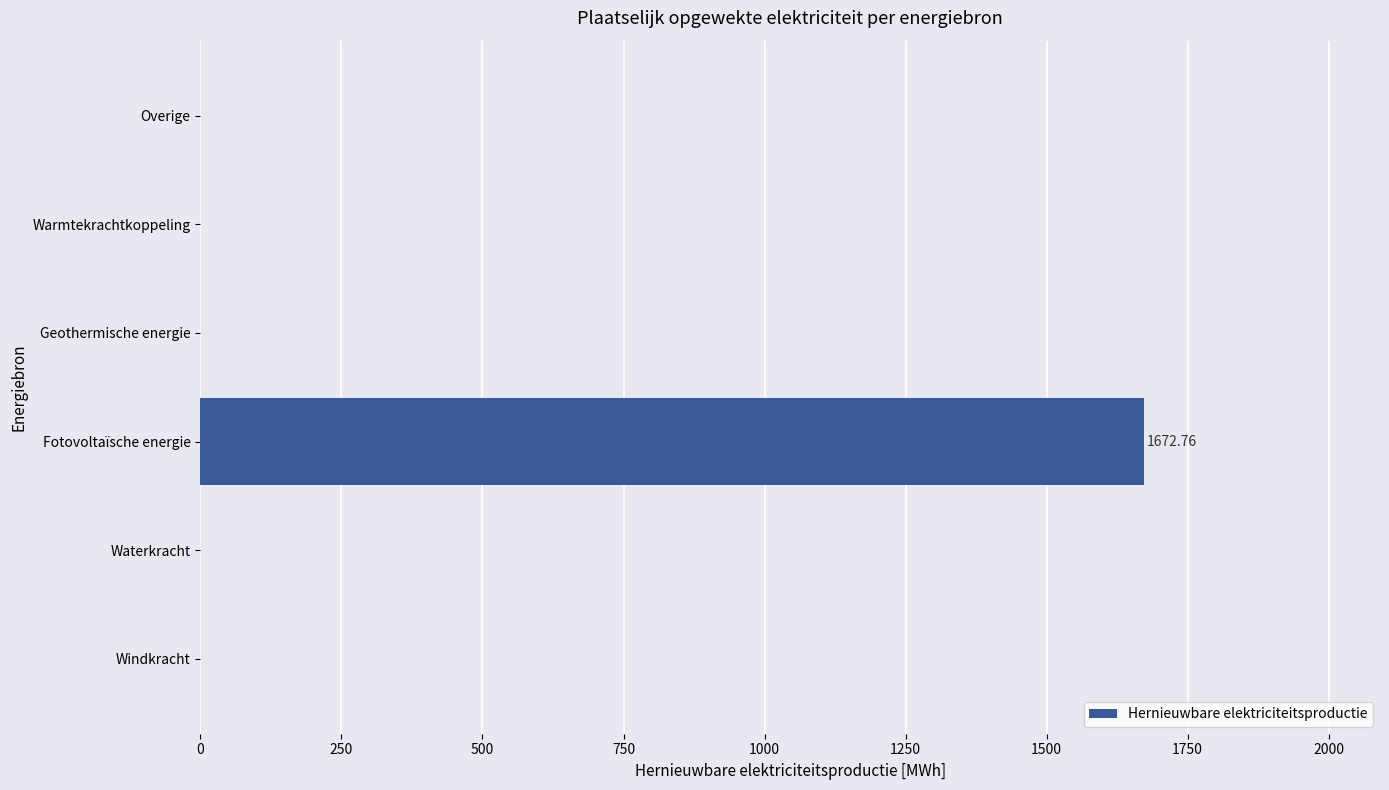

At which category does the chart reach its peak across all series?

Fotovoltaïsche energie